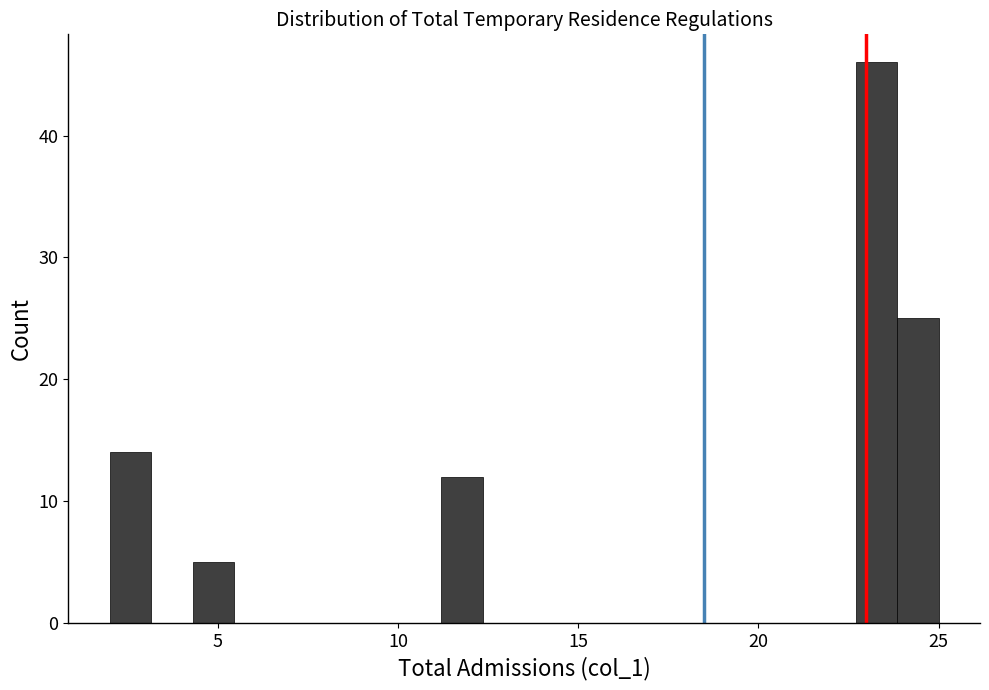

Around what value on the x-axis is the tallest bar? Give the approximate position of its centre, as read against the axis.

23.5